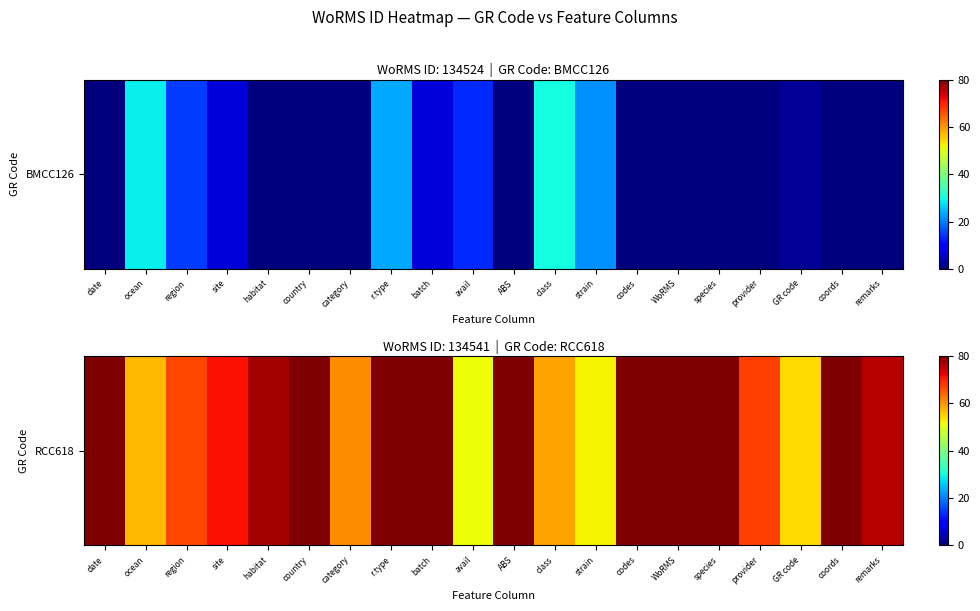

How many values exceed 77?

10